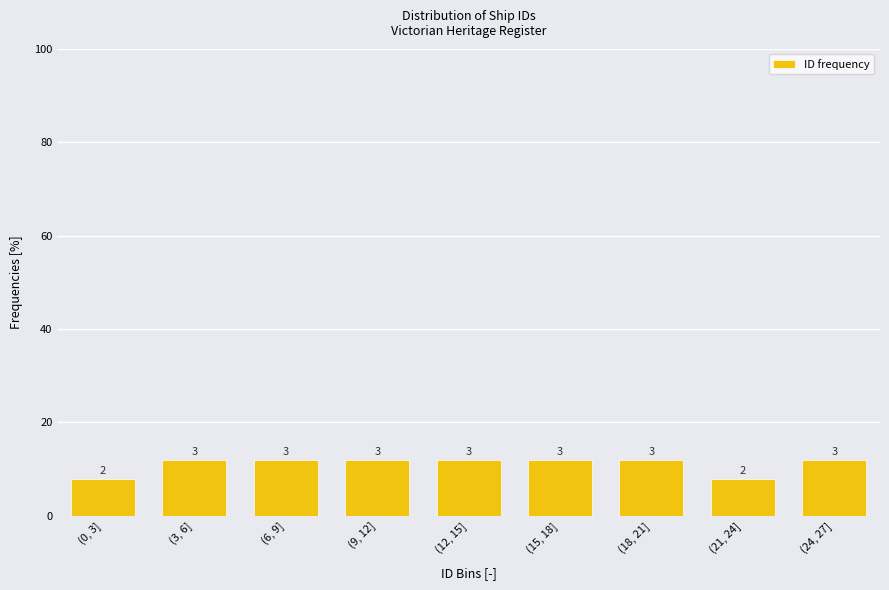

Does the chart contain any negative values?

No